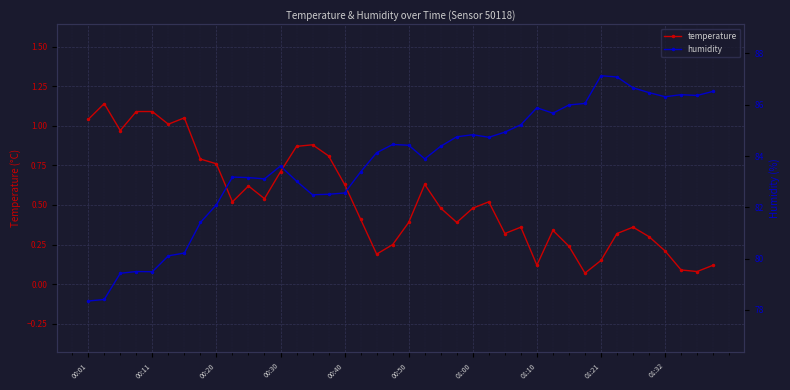

True or false: temperature has a value of 0.2 at 01:10.

False